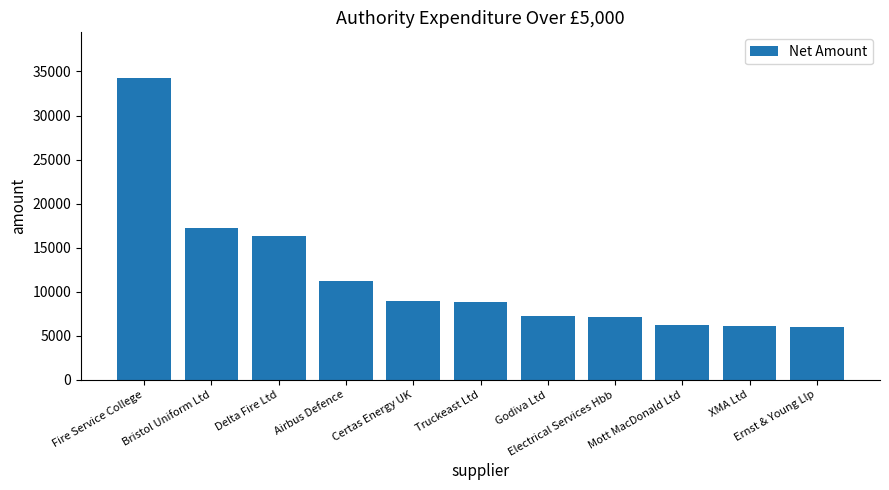

Between Ernst & Young Llp and Delta Fire Ltd, which is larger?

Delta Fire Ltd